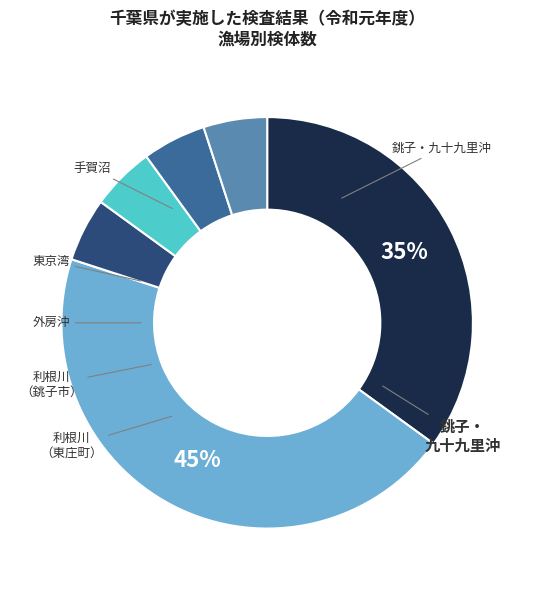

To the nearest percent, what is the difference between the largest and smallest slice percentages?

40%